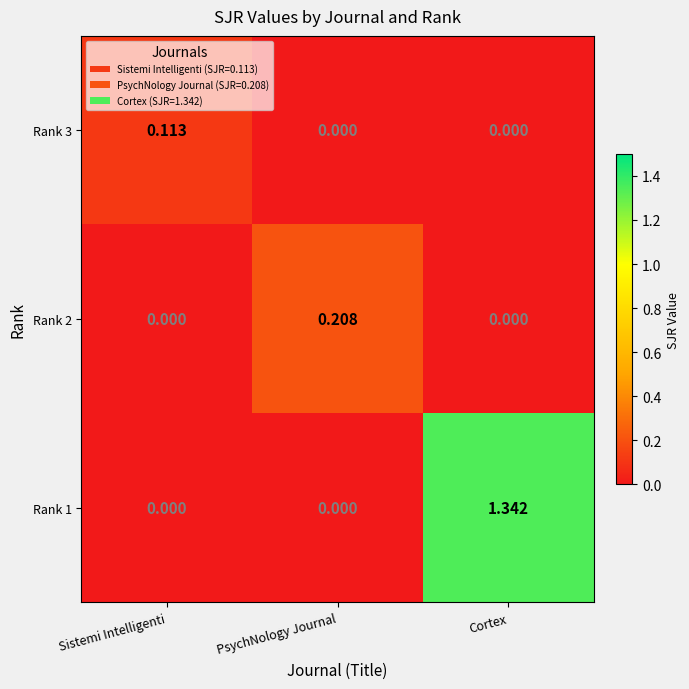

How many series are shown in this chart?

3